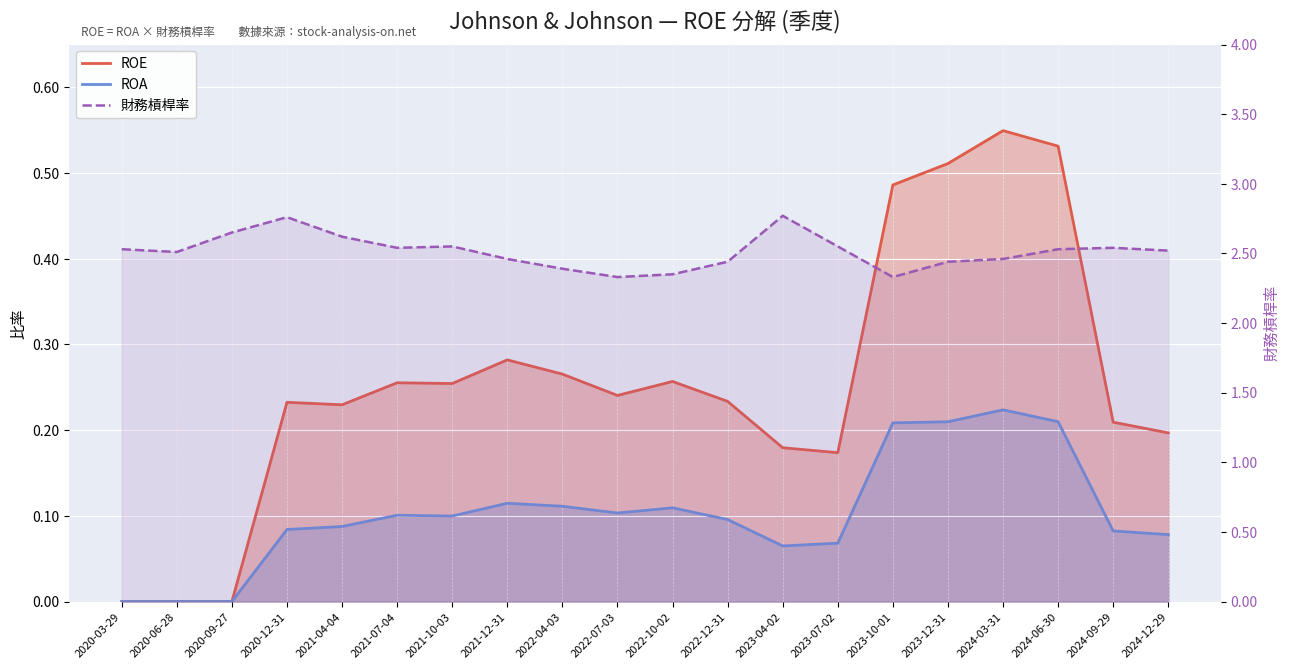

At how many categories does at least one series exceed 2?

20